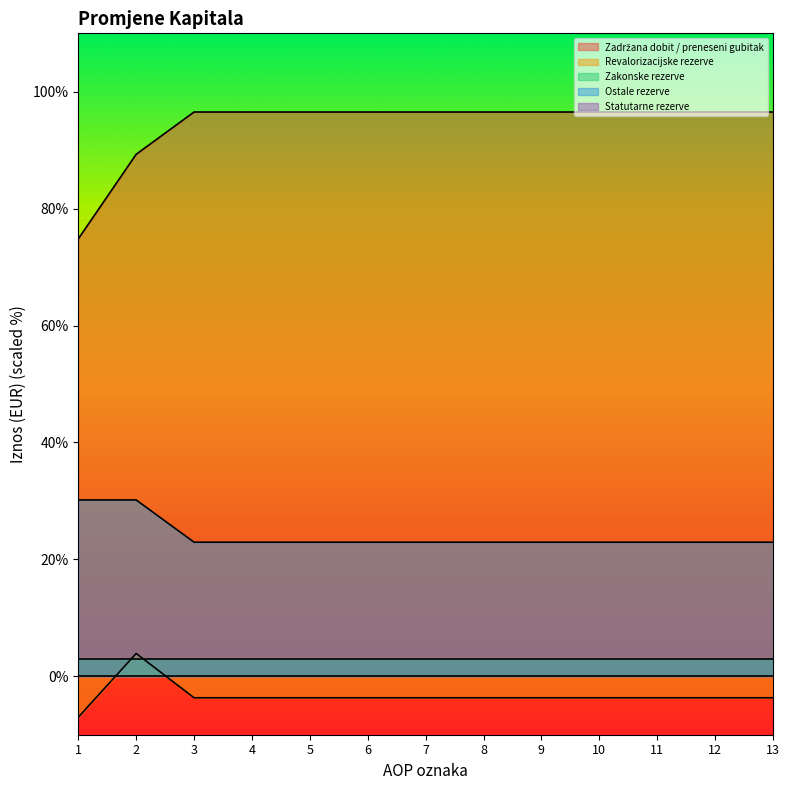

Reading left to right, list all the values displayed in this chart.

Zadržana dobit / preneseni gubitak: 74.8	89.3	96.5	96.5	96.5	96.5	96.5	96.5	96.5	96.5	96.5	96.5	96.5
Revalorizacijske rezerve: -7.0	3.9	-3.7	-3.7	-3.7	-3.7	-3.7	-3.7	-3.7	-3.7	-3.7	-3.7	-3.7
Ostale rezerve: 30.2	30.2	22.9	22.9	22.9	22.9	22.9	22.9	22.9	22.9	22.9	22.9	22.9